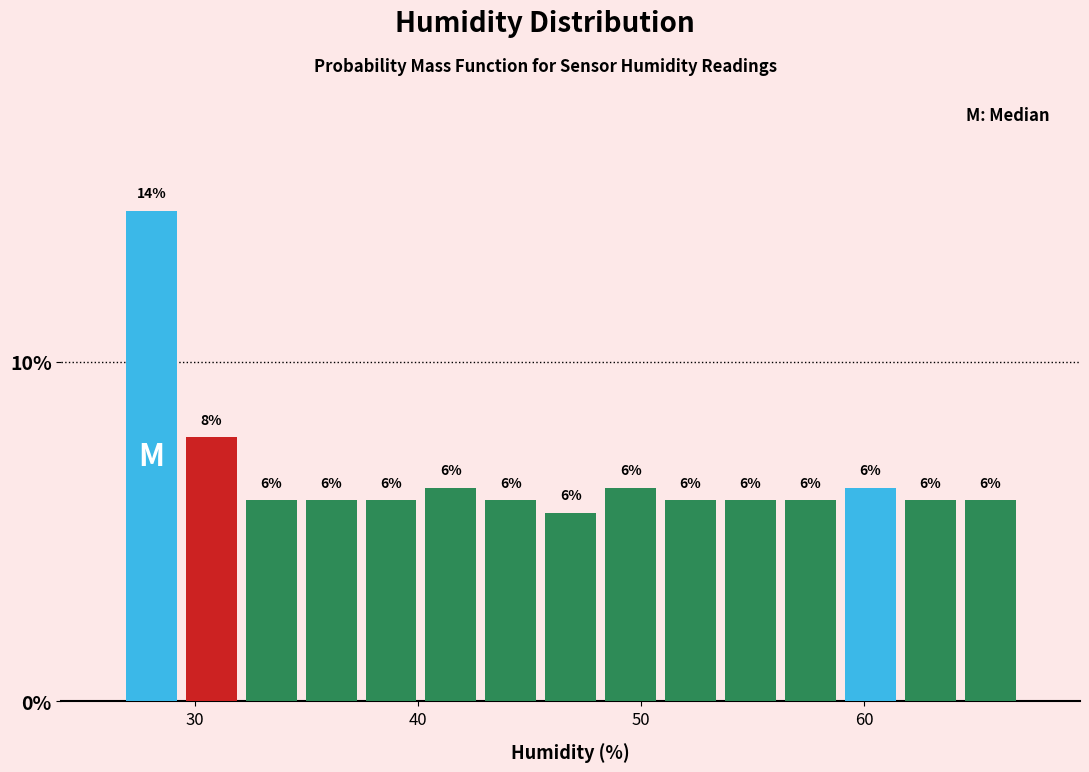

Read against the x-axis, roughly where is the centre of the tallest bar?

28